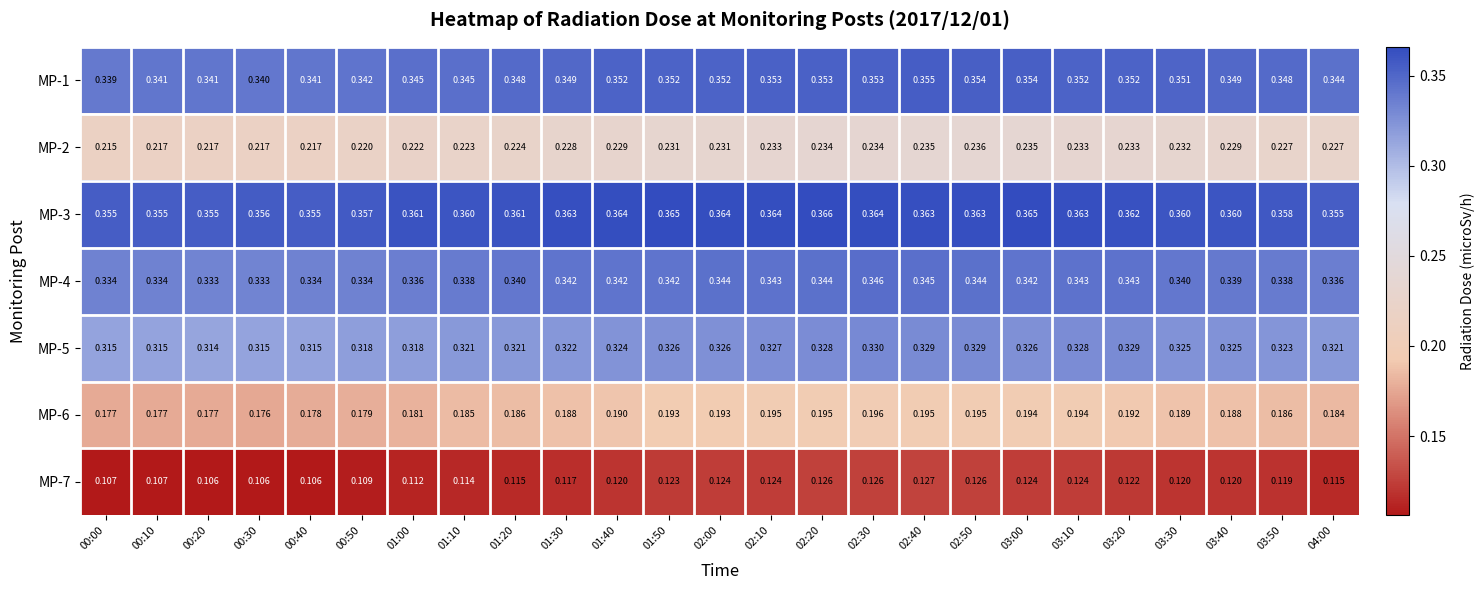

Is the value of MP-6 at 04:00 greater than the value of MP-5 at 01:10?

No